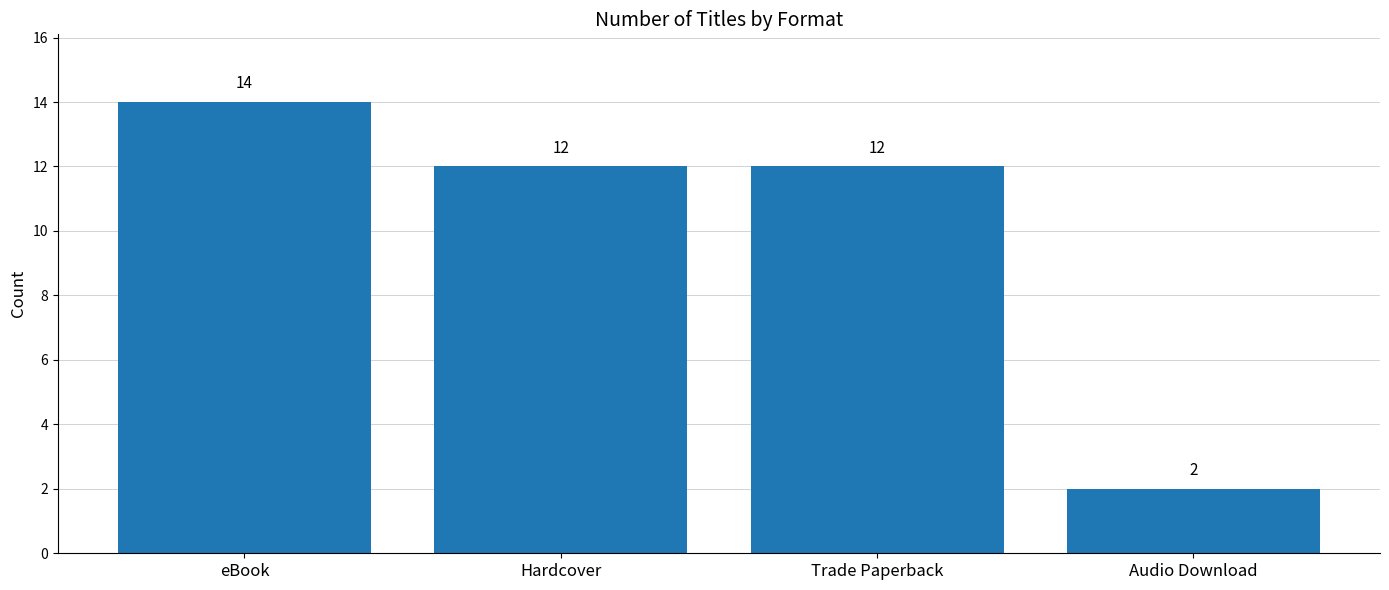

Count the number of categories in the chart.

4